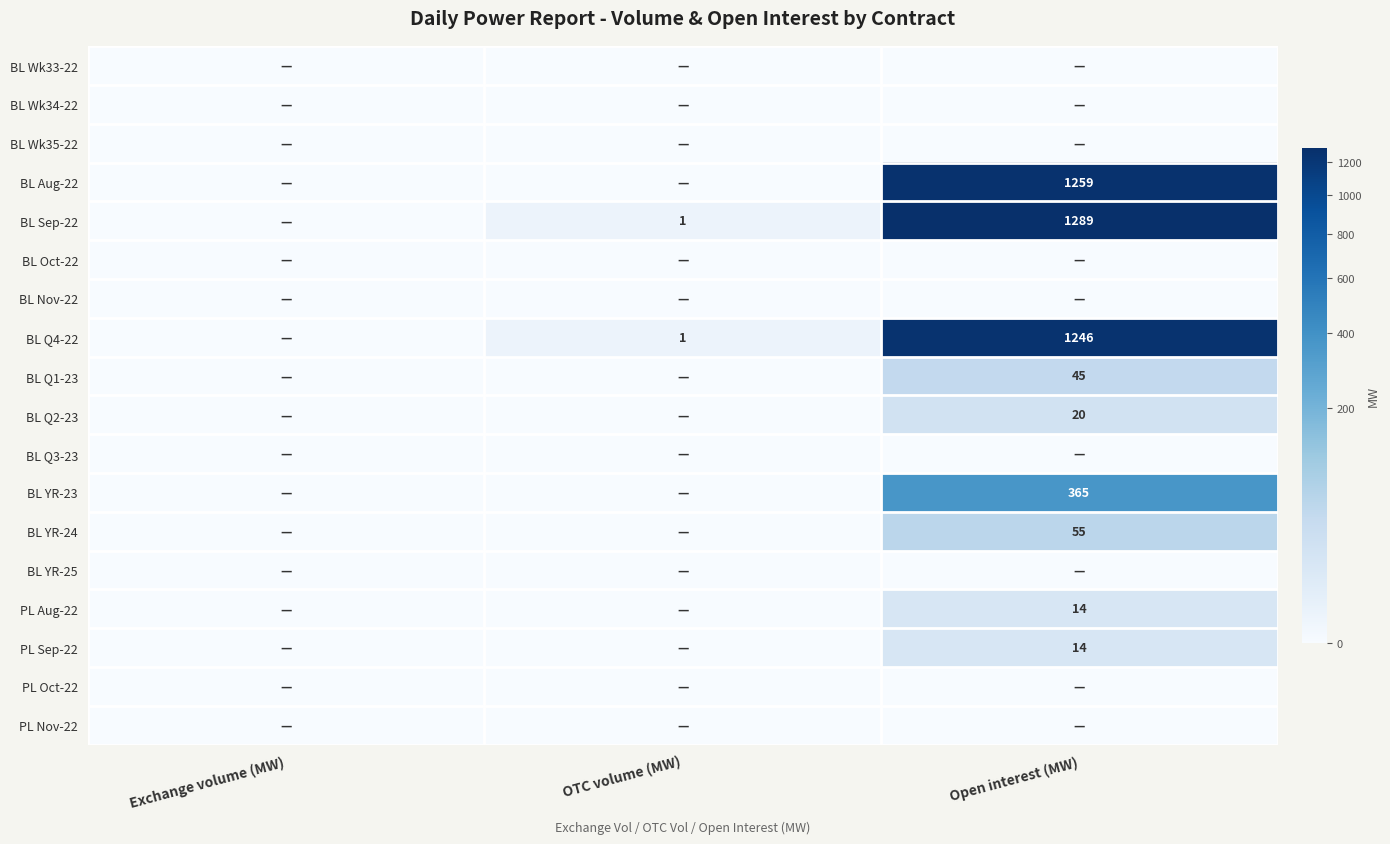

The value of PL Sep-22 at Open interest (MW) is 14. True or false?

True